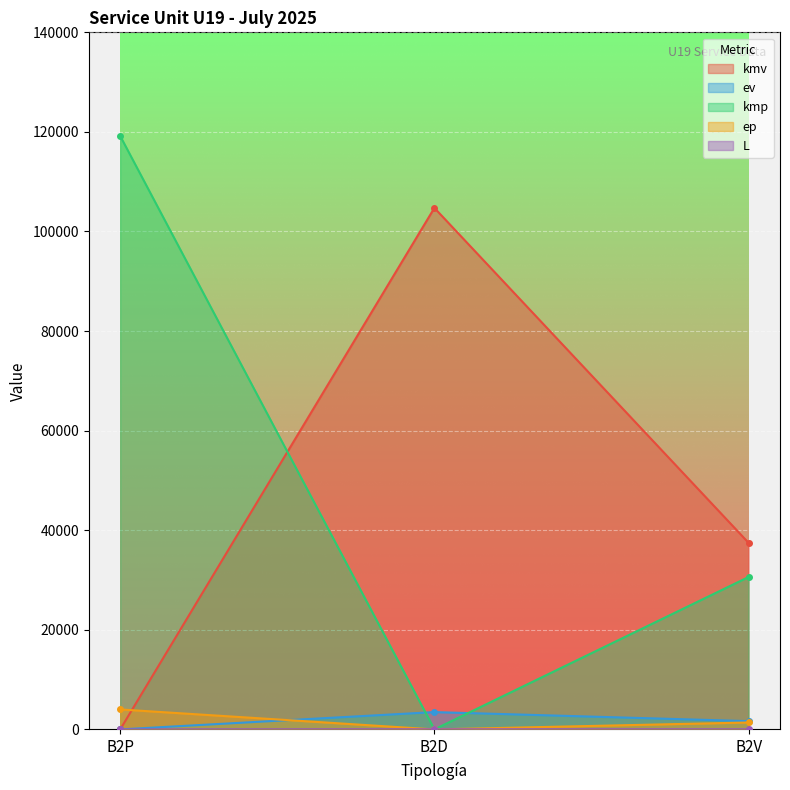

What is the average value of the ev series?

1714.7